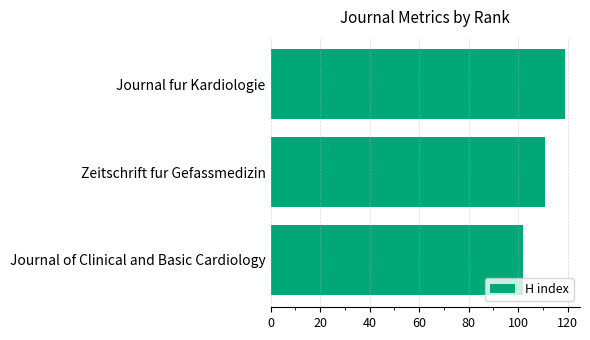

Reading top to bottom, extract all data points from this chart.

119	111	102